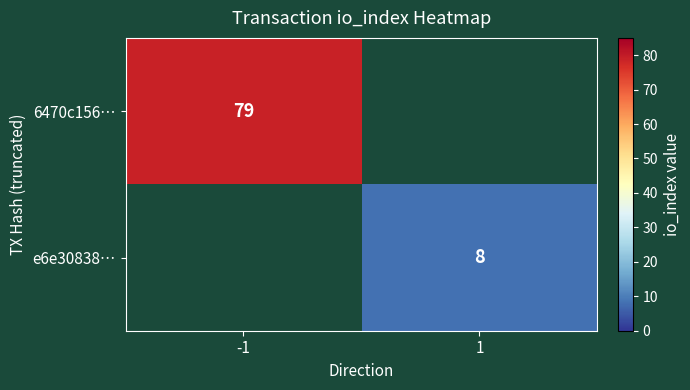

True or false: 6470c156… has a value of 48 at -1.

False